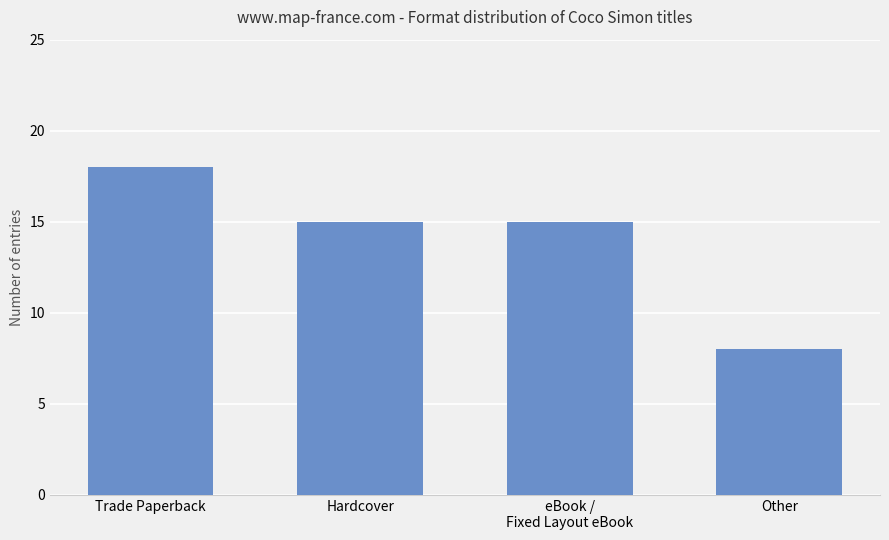

Read the value at Other.

8